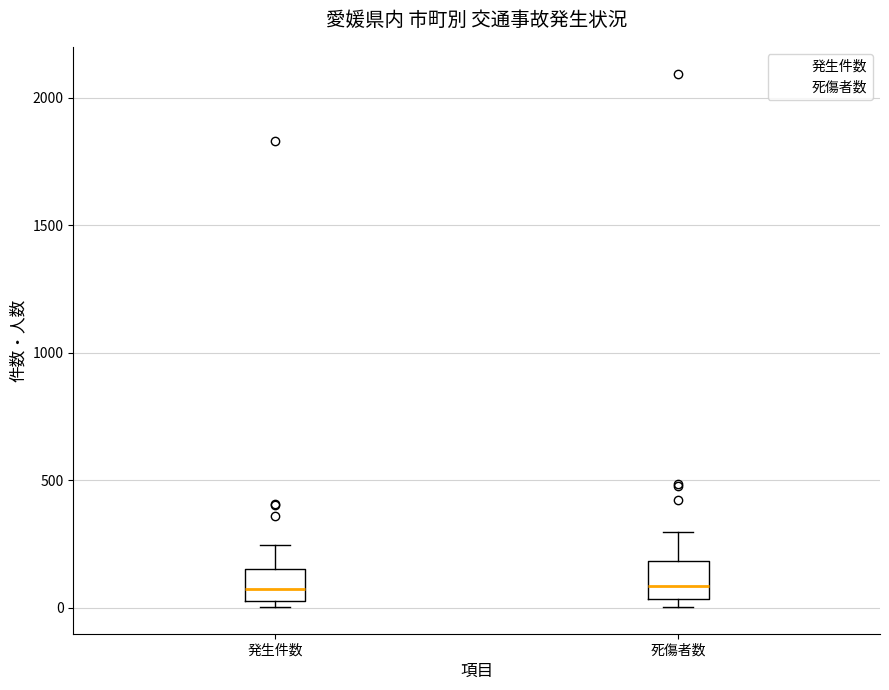

Where is the lower edge of the box for 発生件数 on the y-axis? The values are not printed on the chart, so give them approximately, as read against the axis.

50